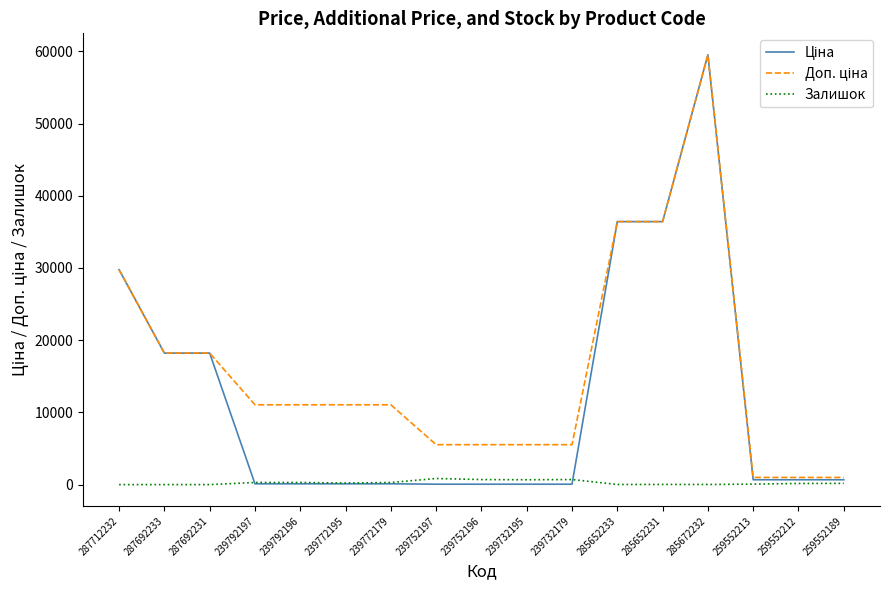

What is the spread (max minus min) of values at 287692231?

18212.0